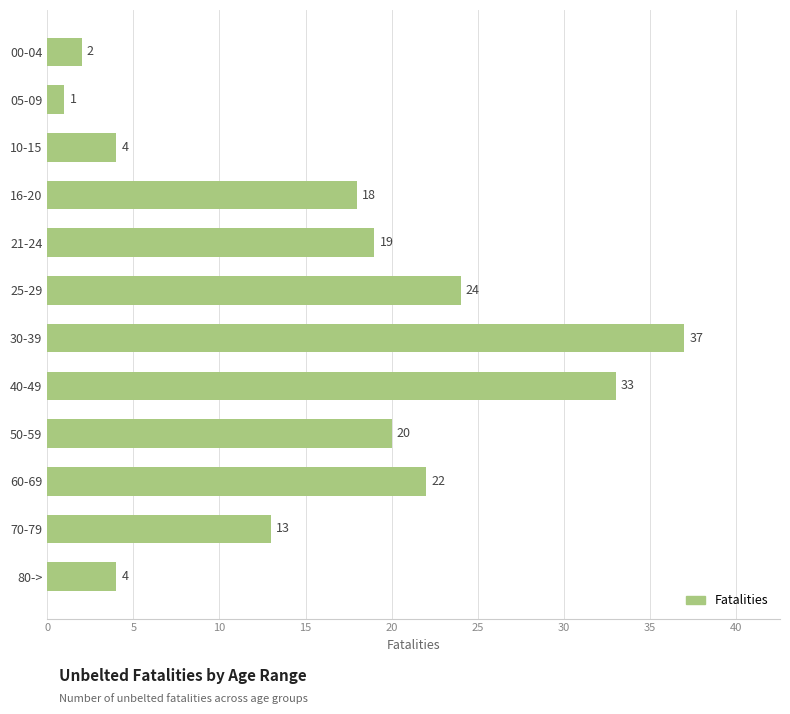

What is the change in value from 25-29 to 00-04?

-22